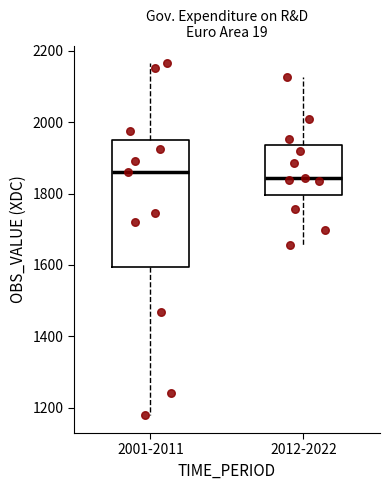

Comparing the boxes themselves (not the whiskers), which one is the tallest?

2001-2011